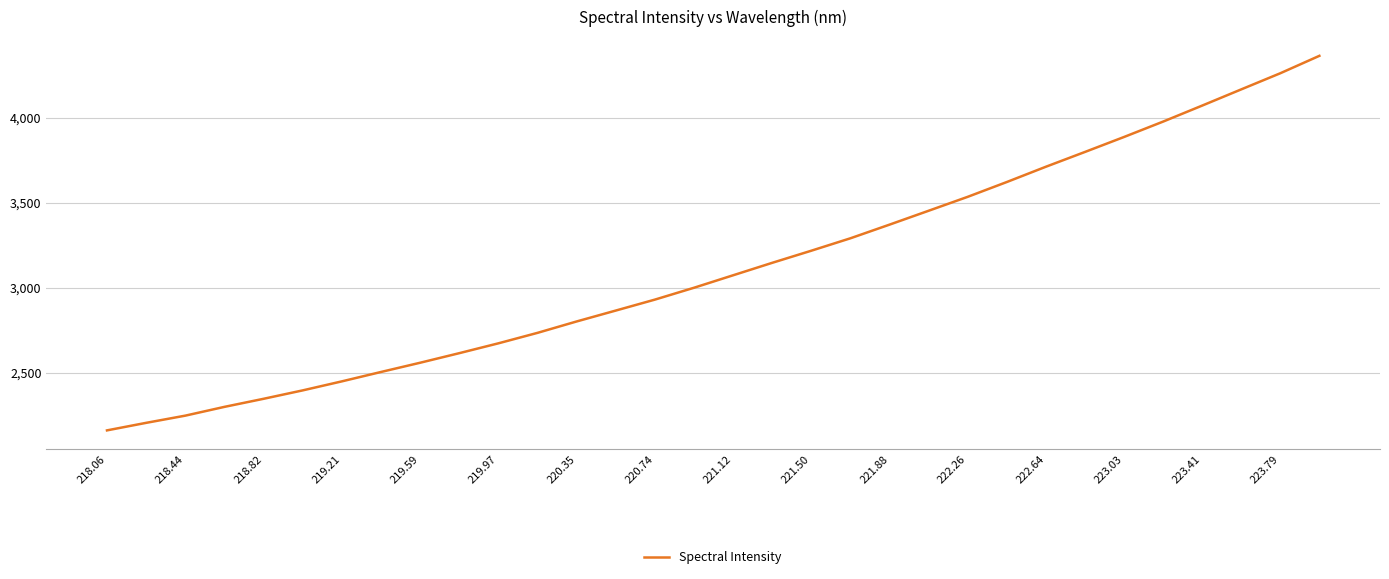

What is the difference between the maximum and minimum values?

2200.8